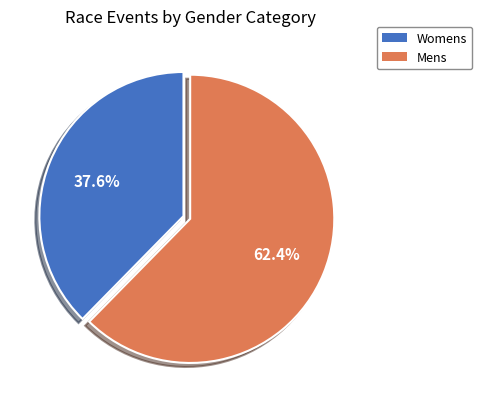

Which category has the smallest portion of the pie?

Womens